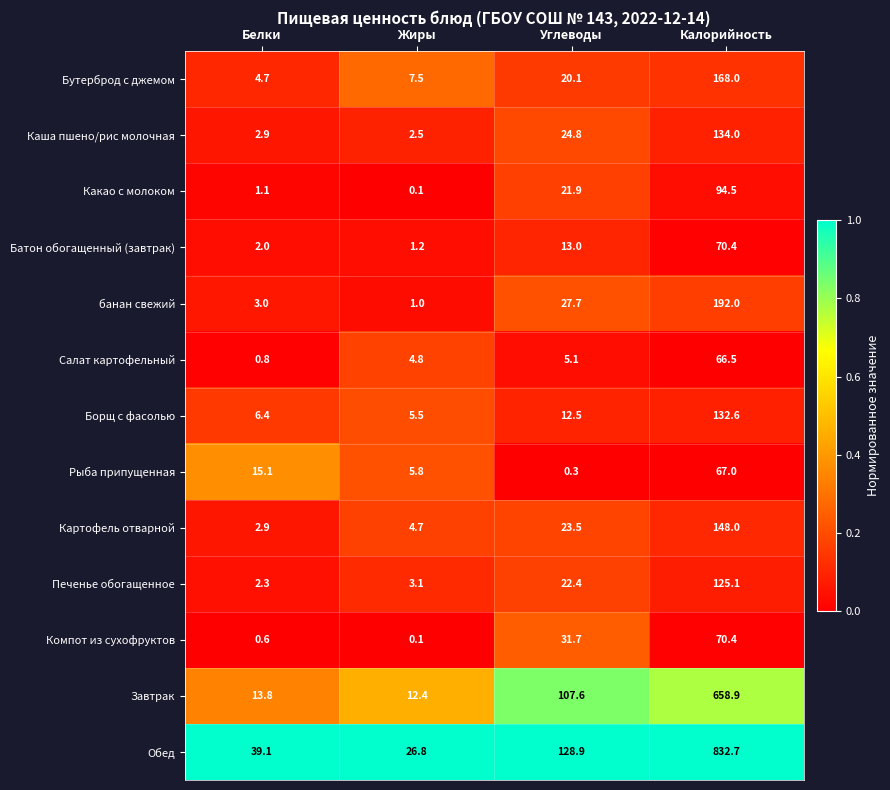

True or false: Батон обогащенный (завтрак) has a value of 0.7 at Жиры.

False